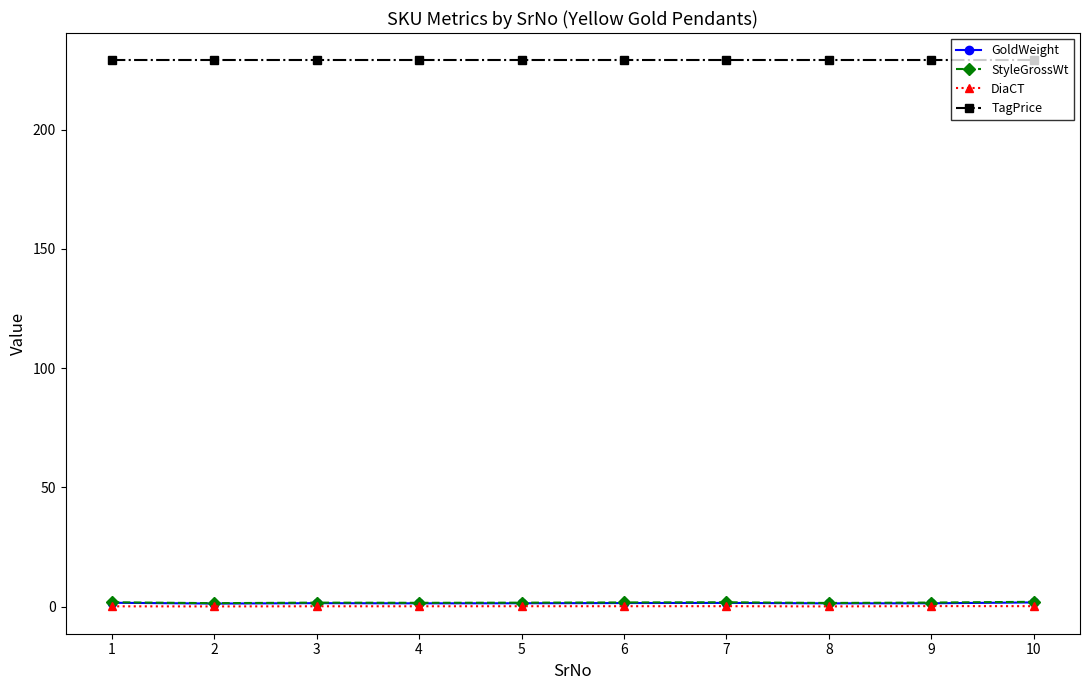

Count the GoldWeight values in the range 1 to 2.

10